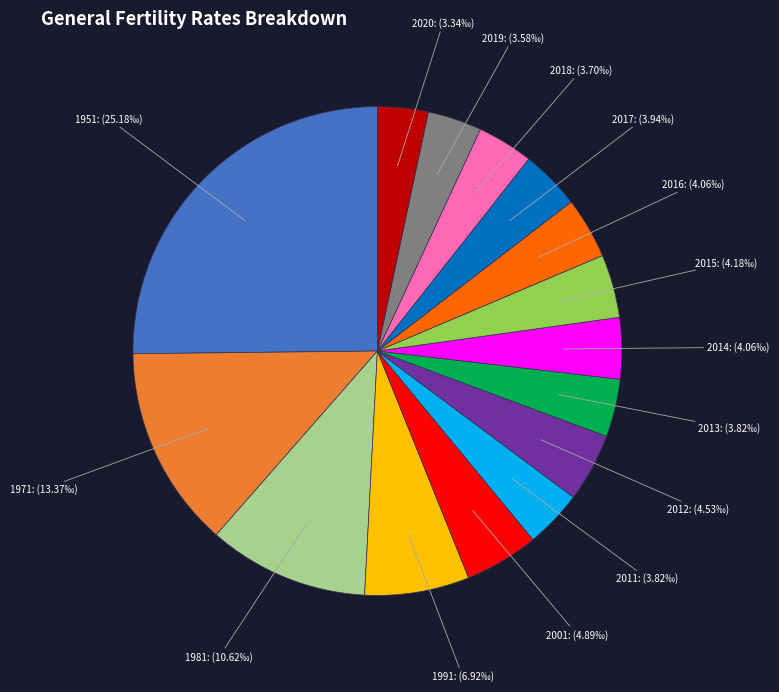

Is 2017 the majority of the pie?

No